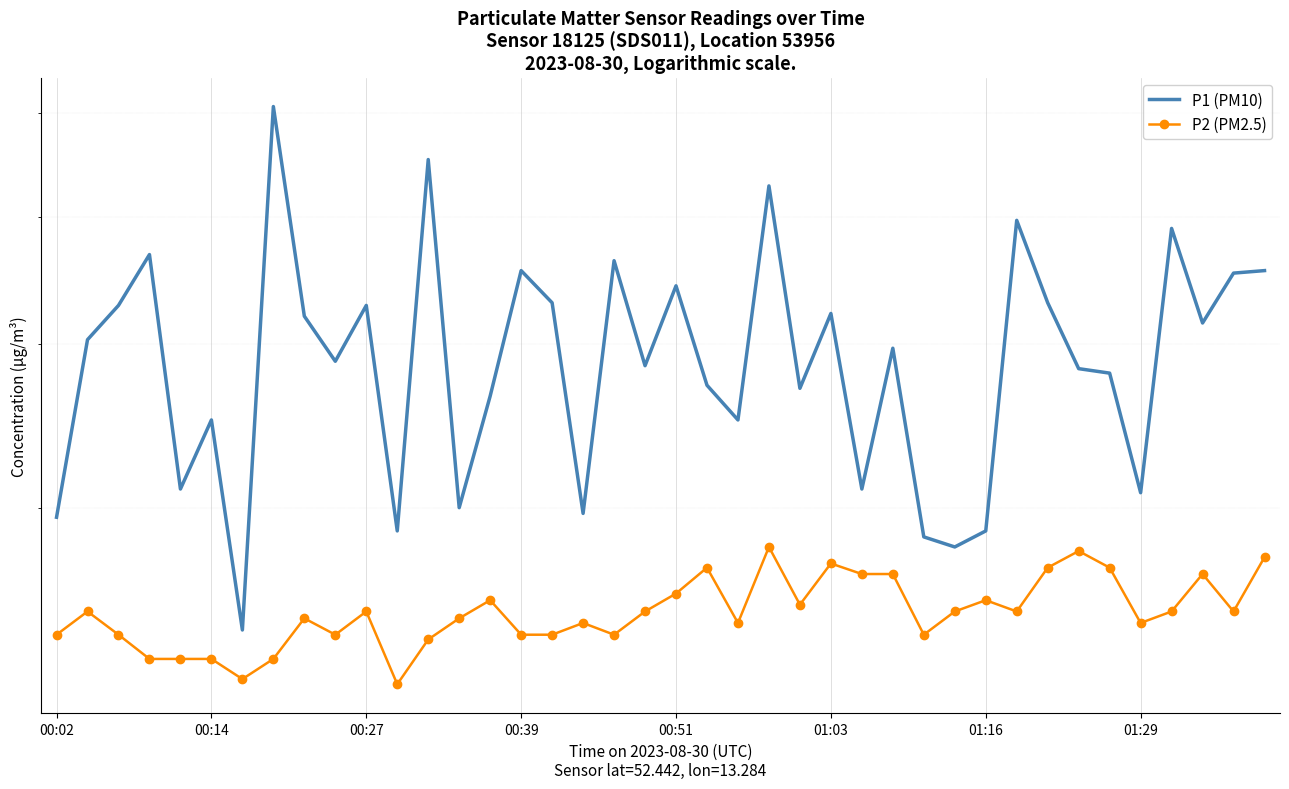

At how many categories does at least one series exceed 5?

3